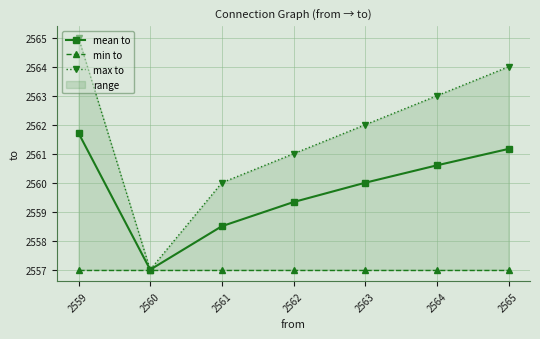

How many categories are shown in the chart?

7